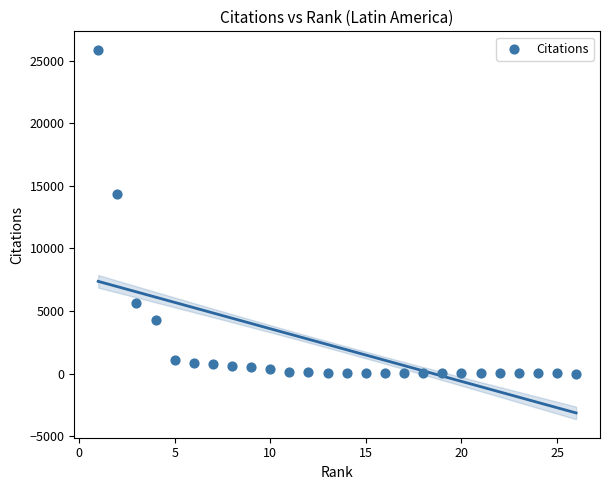

What is the range of Y values (max minus min)?

25878